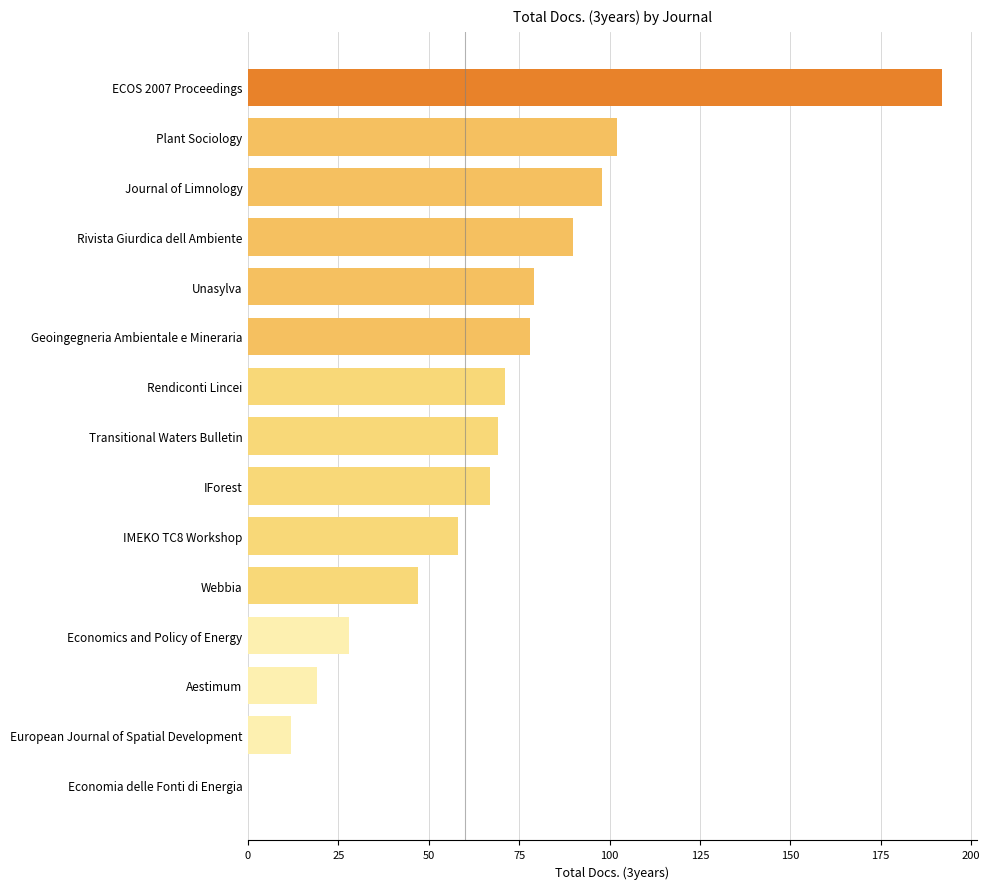

What is the maximum value shown in the chart?

192